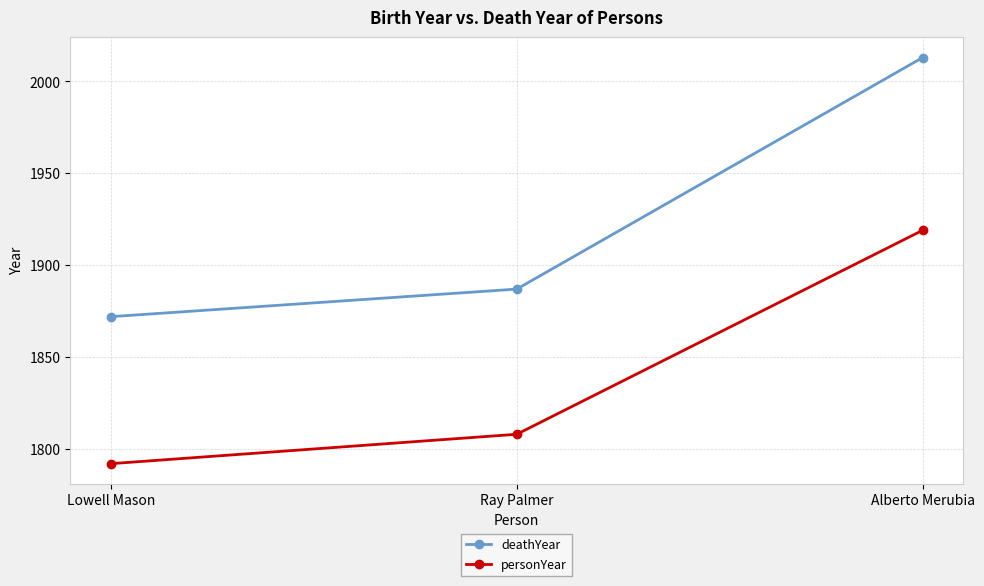

What is the sum of the deathYear values at Alberto Merubia and Lowell Mason?

3885